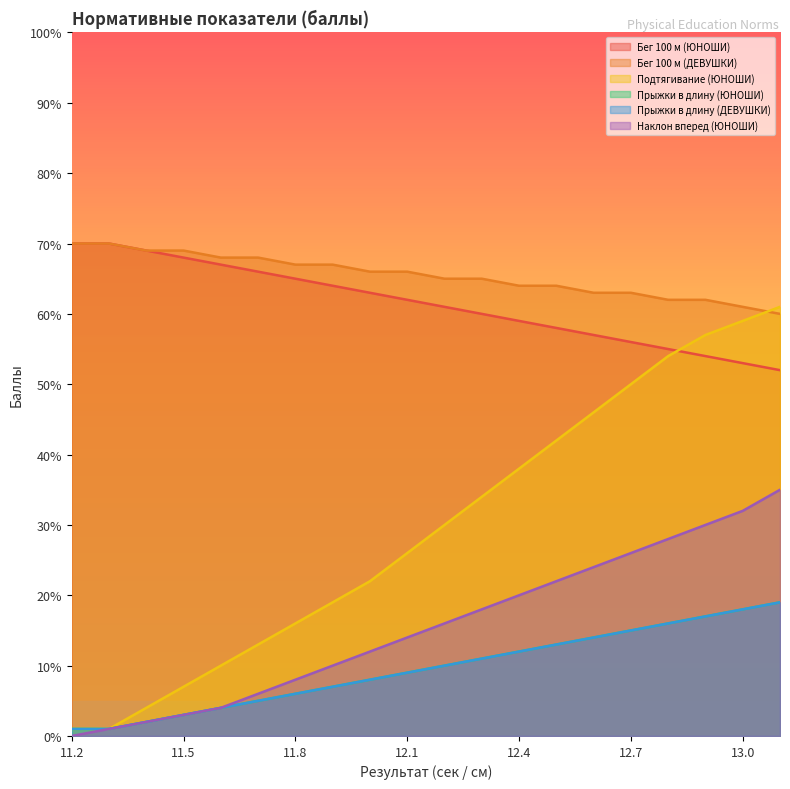

Does the chart have visible grid lines?

No